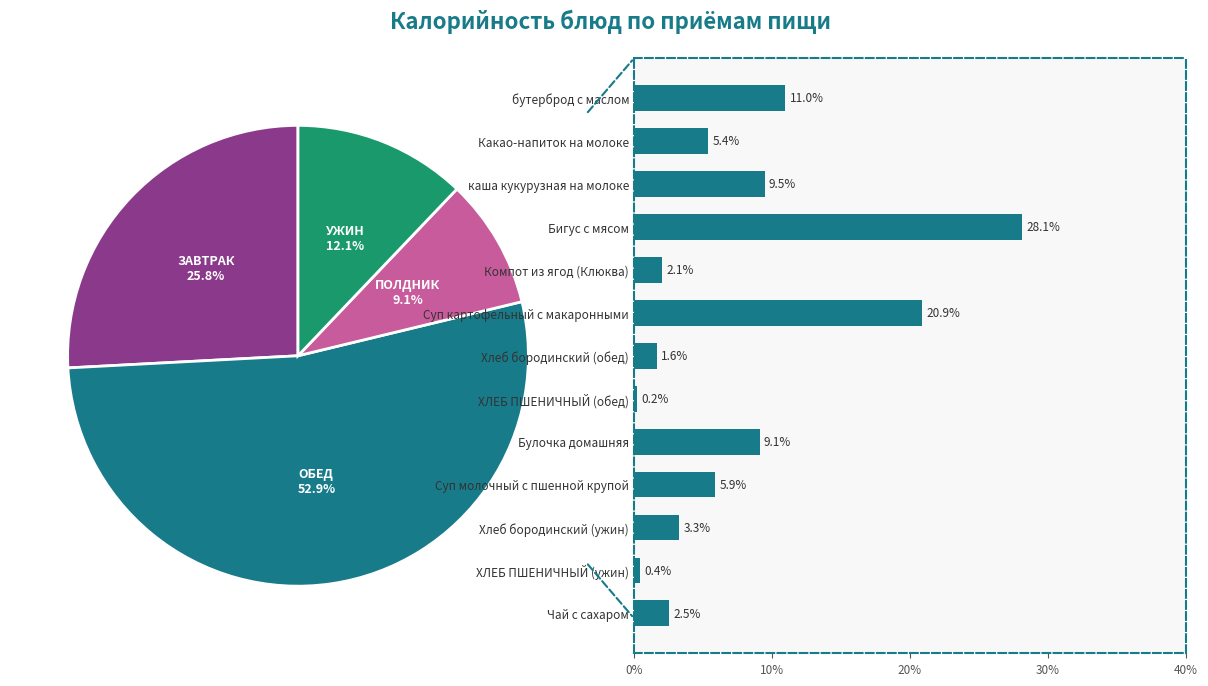

To the nearest percent, what is the difference between the Чай с сахаром and Суп картофельный с макаронными slice percentages?

18%